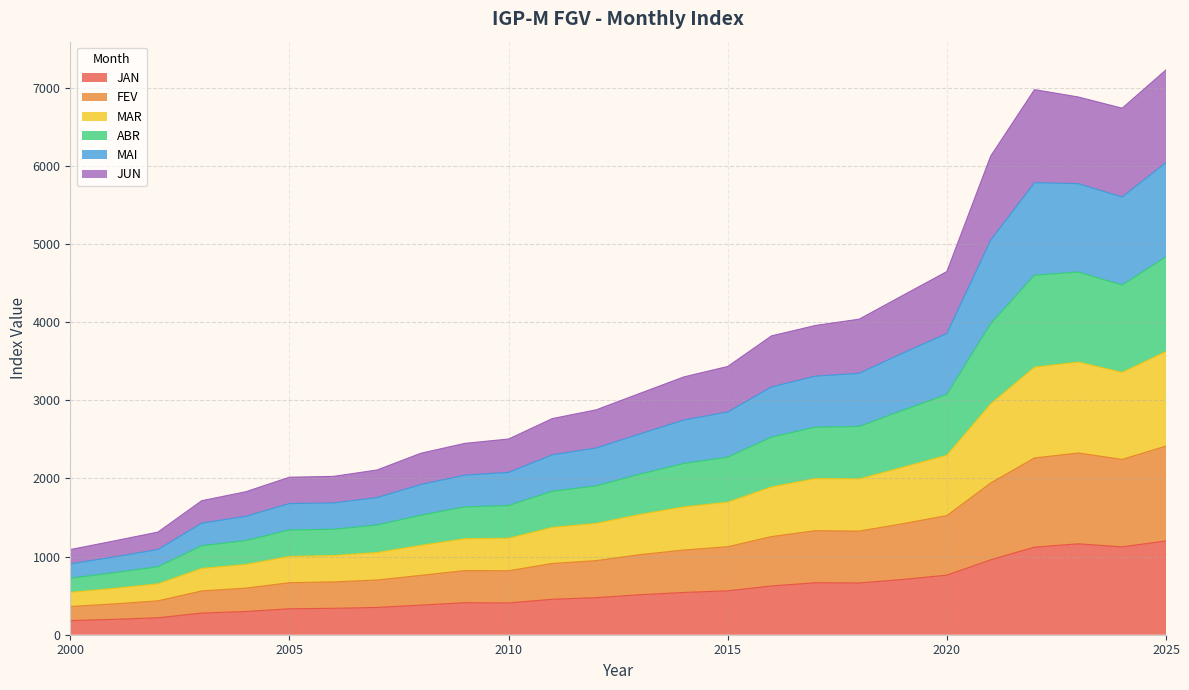

What is the lowest value of the JAN series?

180.3